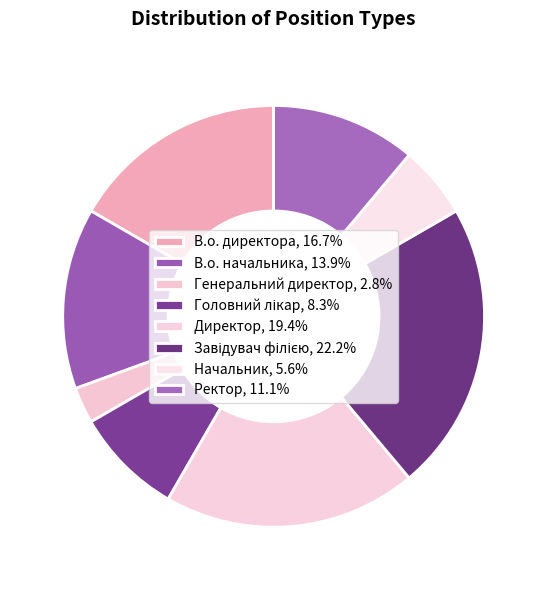

Count the number of slices in the pie.

8